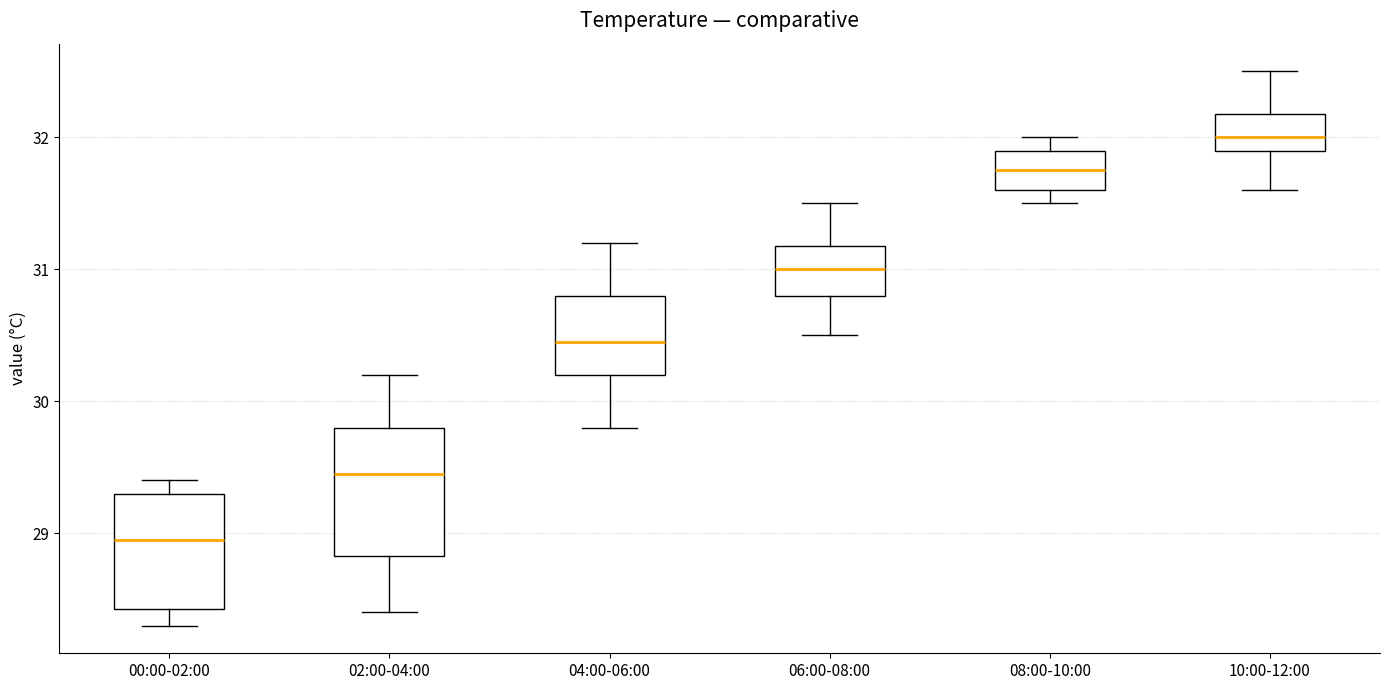

Which box has the lowest median line?

00:00-02:00